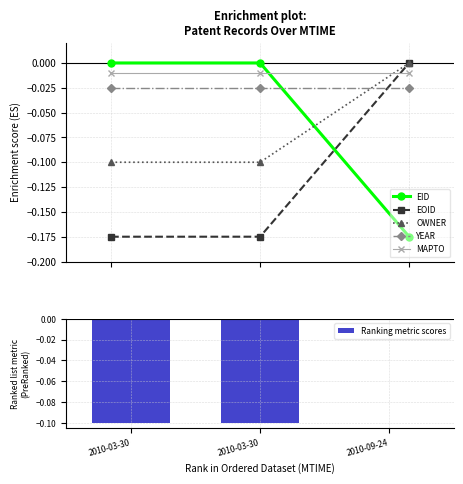

What is the spread (max minus min) of values at 2010-09-24?

0.2